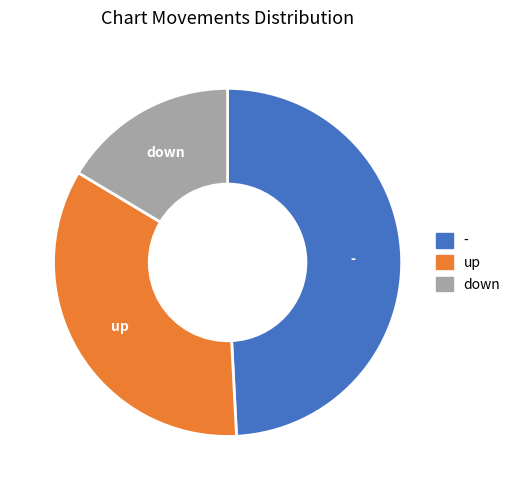

What is the ratio of the value at - to the value at up?

1.4